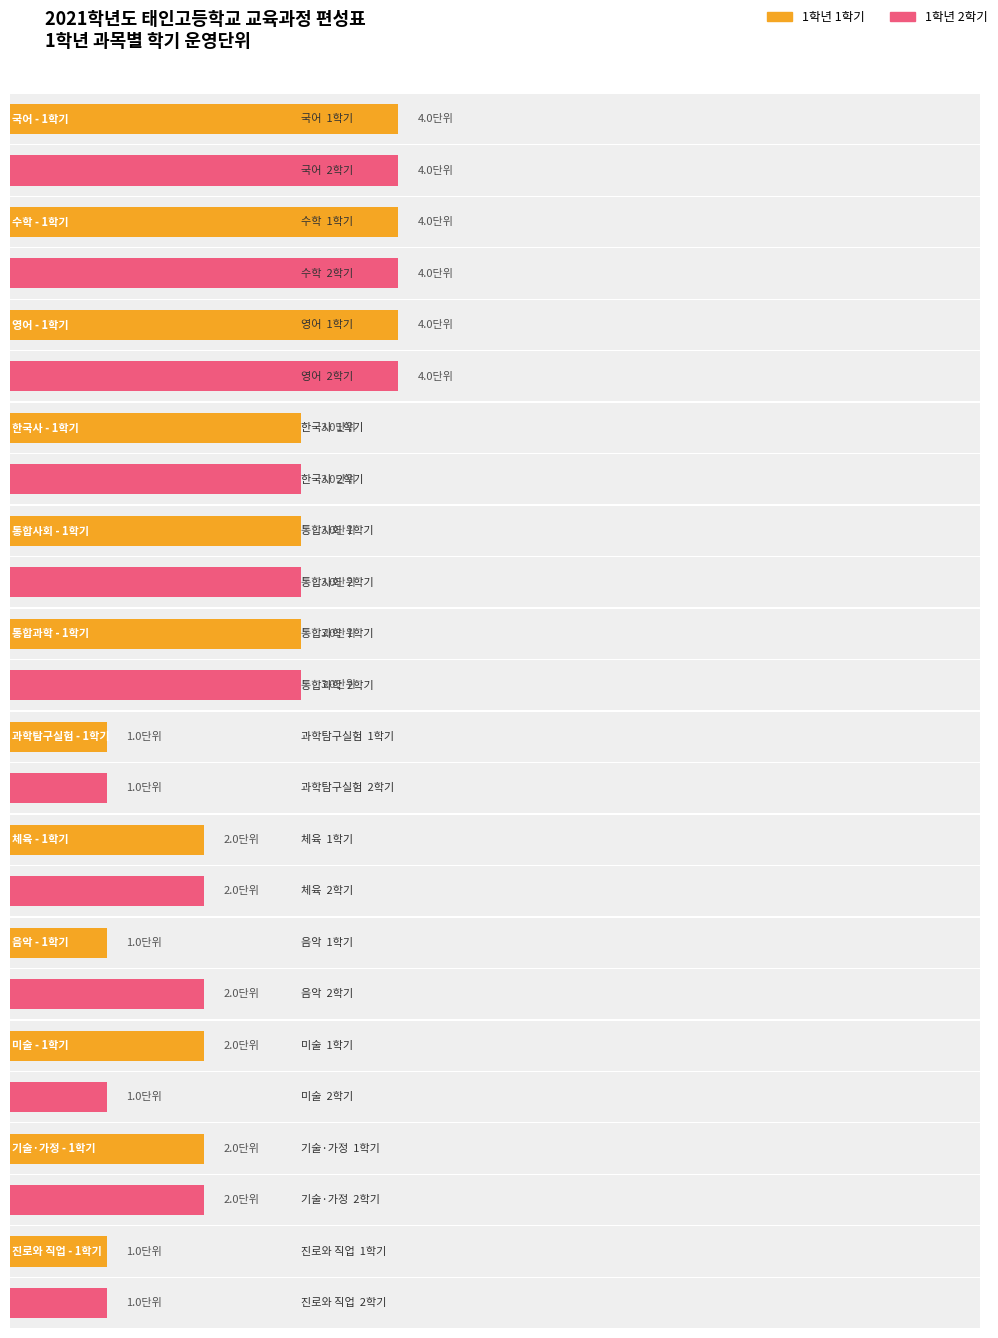

The value of 1학년 1학기 at 국어 is 4. True or false?

True